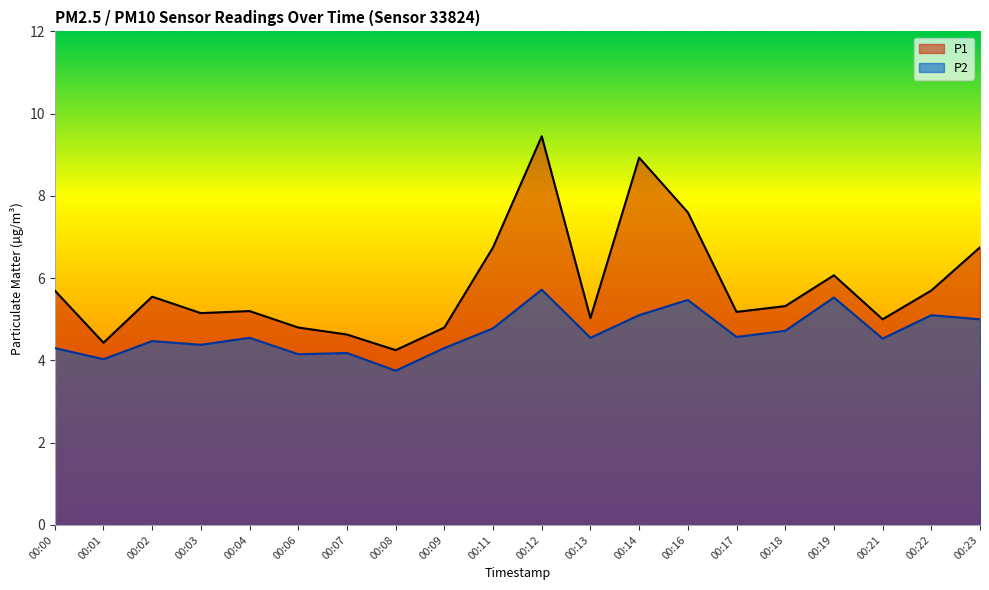

Which category has the lowest value in the P2 series?

00:08